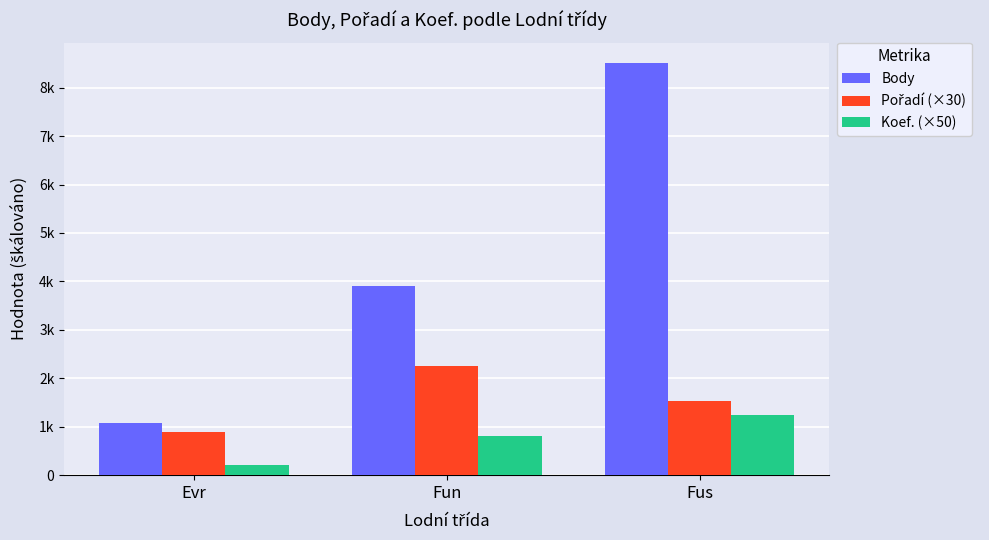

Reading left to right, what are all the values shown in this chart?

Body: 1069	3901	8506
Pořadí (×30): 900	2250	1530
Koef. (×50): 200	800	1250